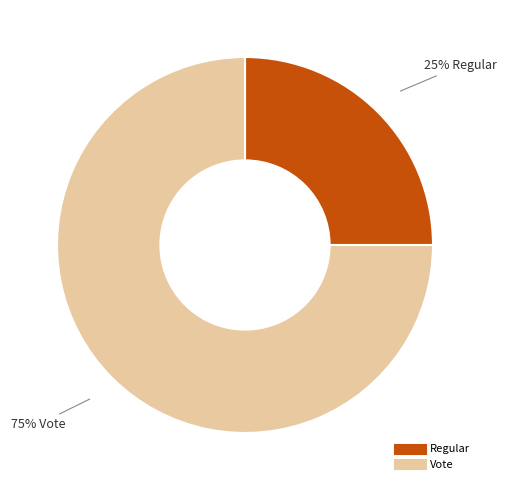

Rank the categories by value from lowest to highest.

Regular, Vote